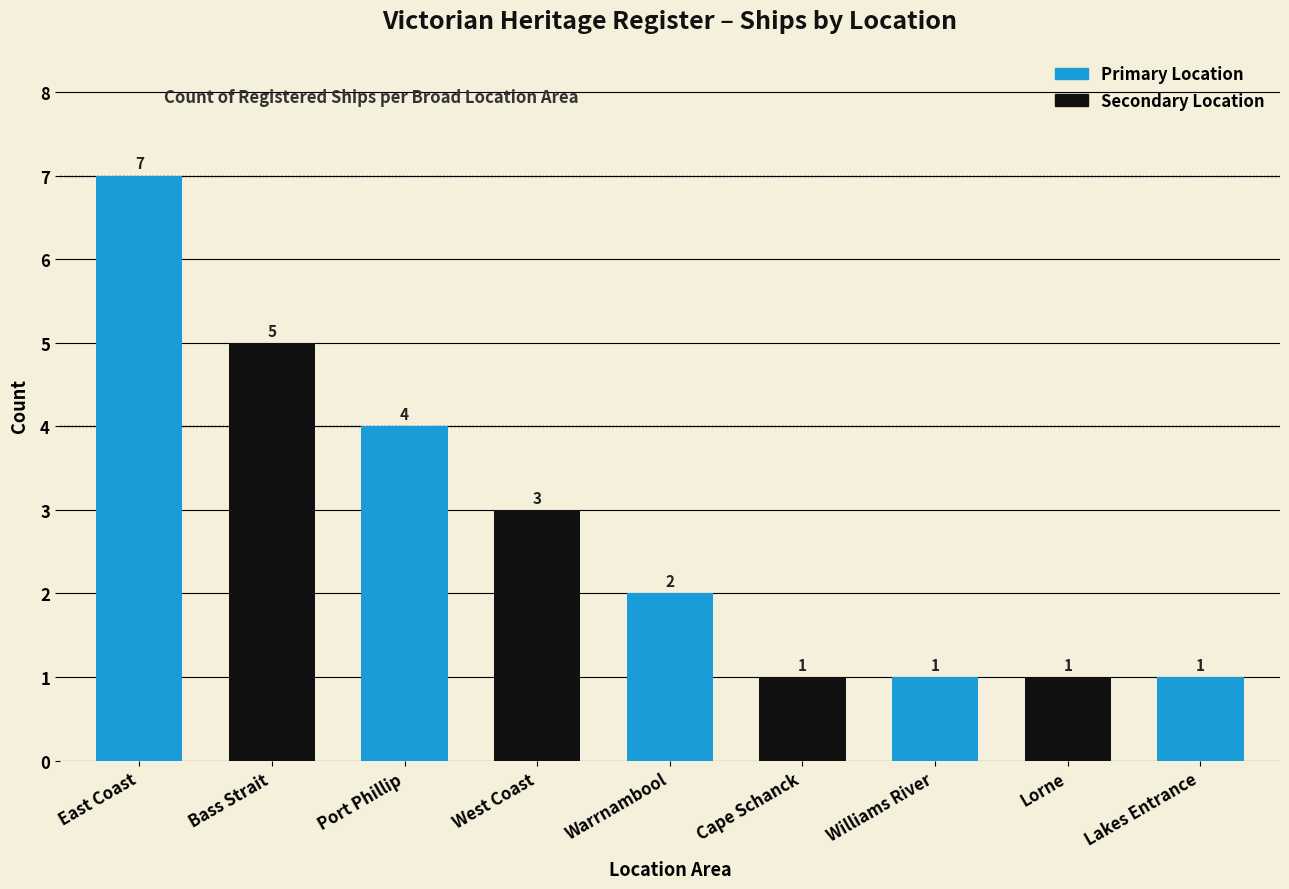

What is the difference between the maximum and minimum values?

6